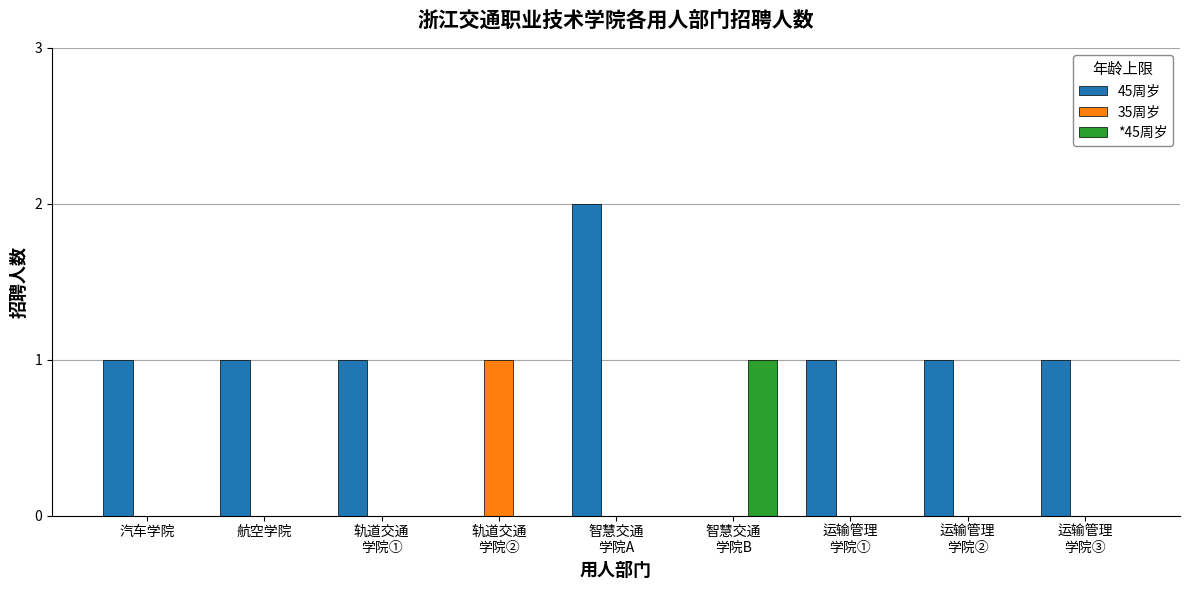

What is the sum of all 45周岁 values?

8